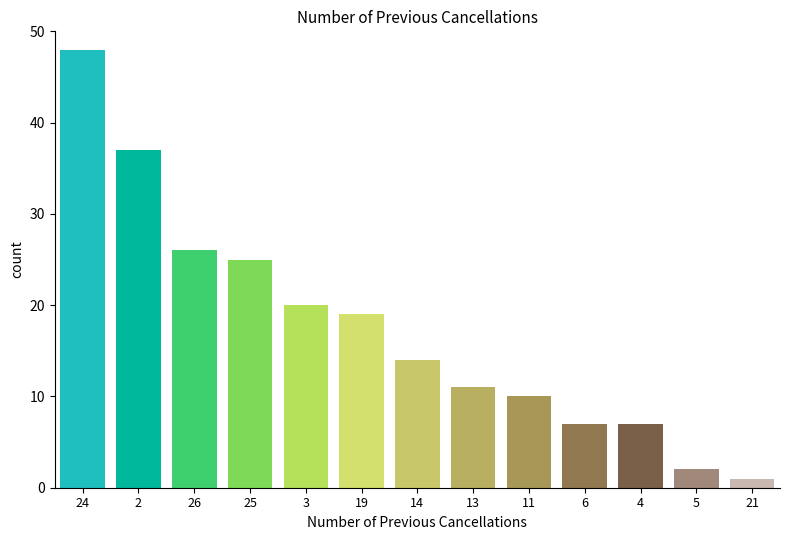

Reading right to left, extract all data points from this chart.

1	2	7	7	10	11	14	19	20	25	26	37	48